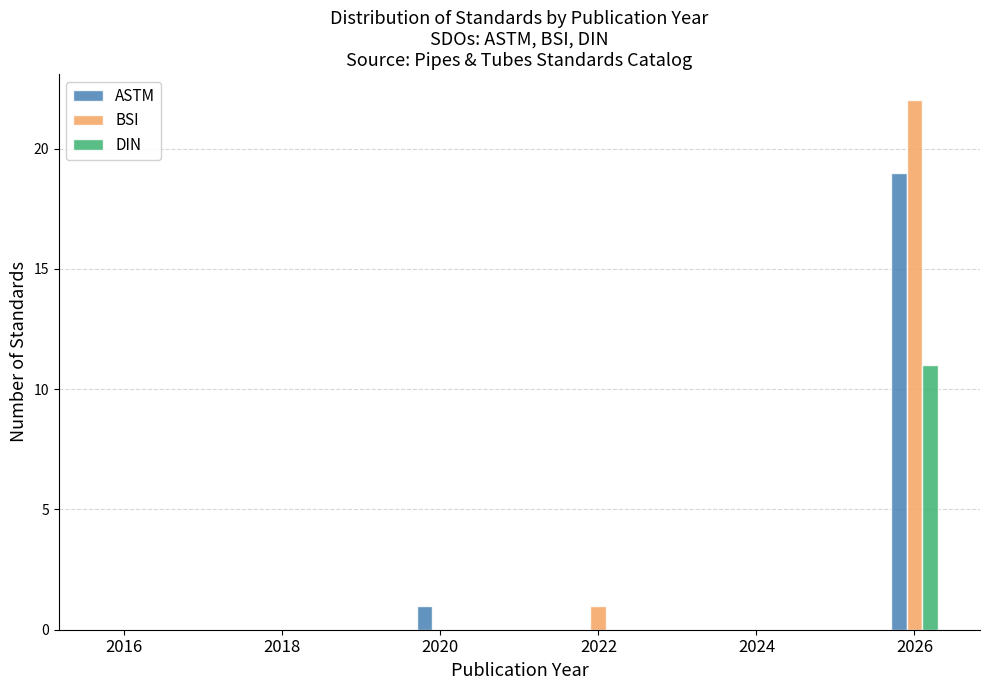

Reading right to left, transcribe all the data shown in this chart.

ASTM: 2026=19	2024=0	2022=0	2020=1	2018=0	2016=0
BSI: 2026=22	2024=0	2022=1	2020=0	2018=0	2016=0
DIN: 2026=11	2024=0	2022=0	2020=0	2018=0	2016=0